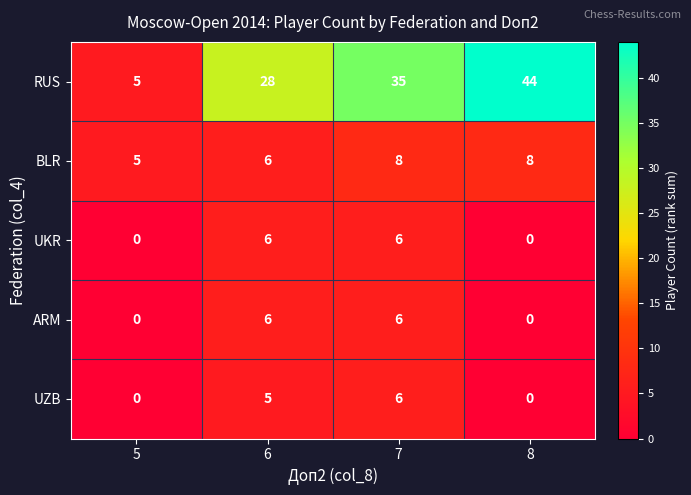

What is the maximum value shown in the chart?

44